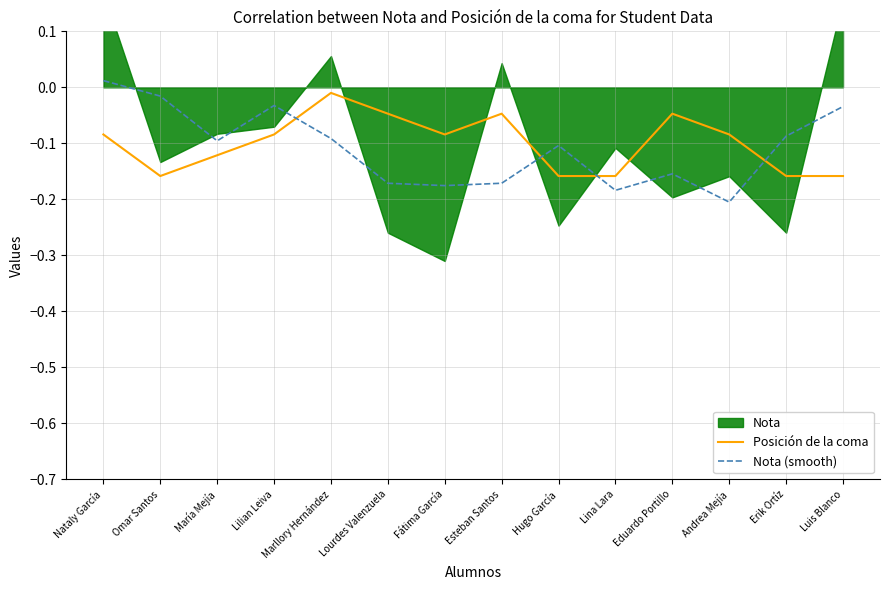

How many intersections are there between Nota (smooth) and Posición de la coma?

4